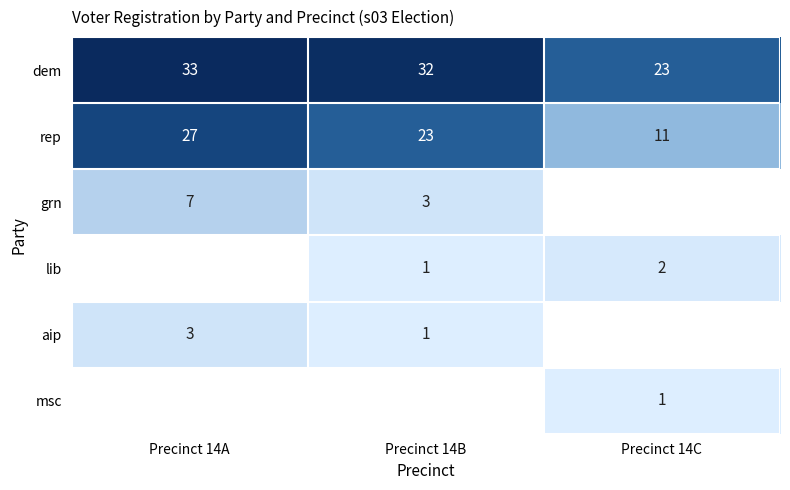

At which label does dem reach its peak?

Precinct 14A